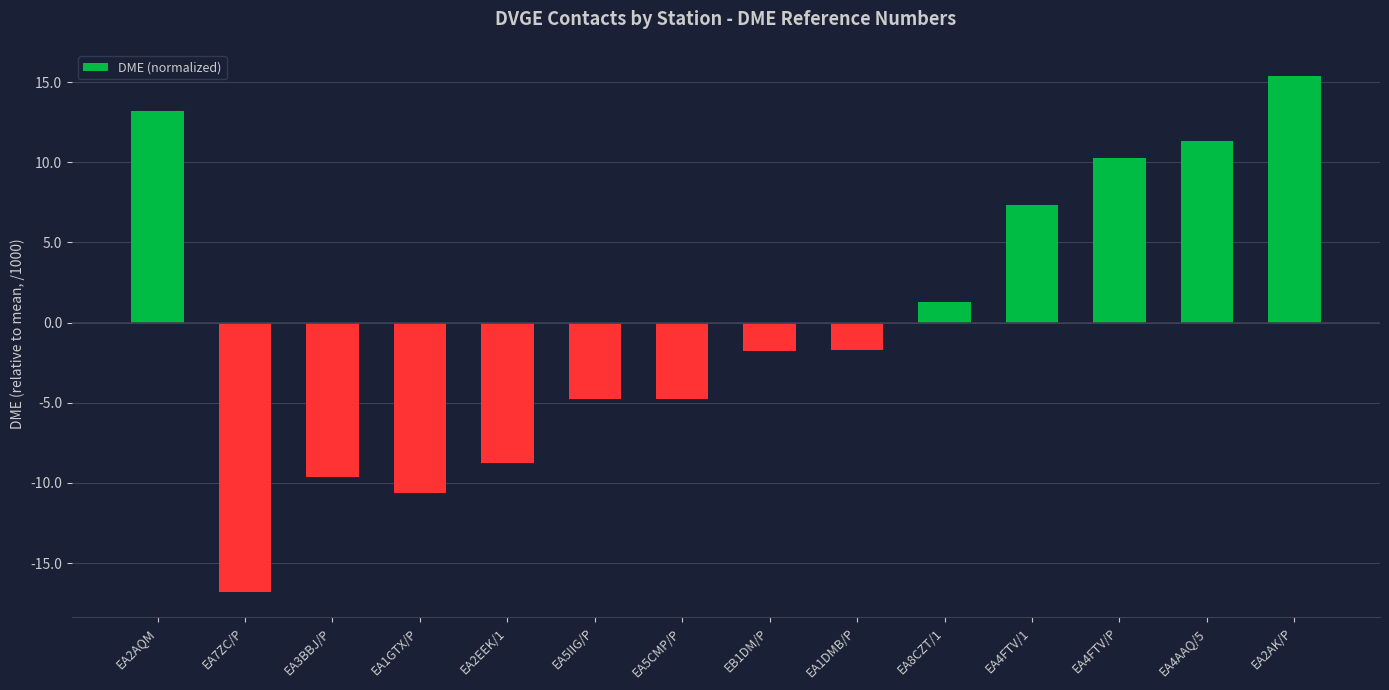

Which has a higher value, EA1GTX/P or EA5IIG/P?

EA5IIG/P